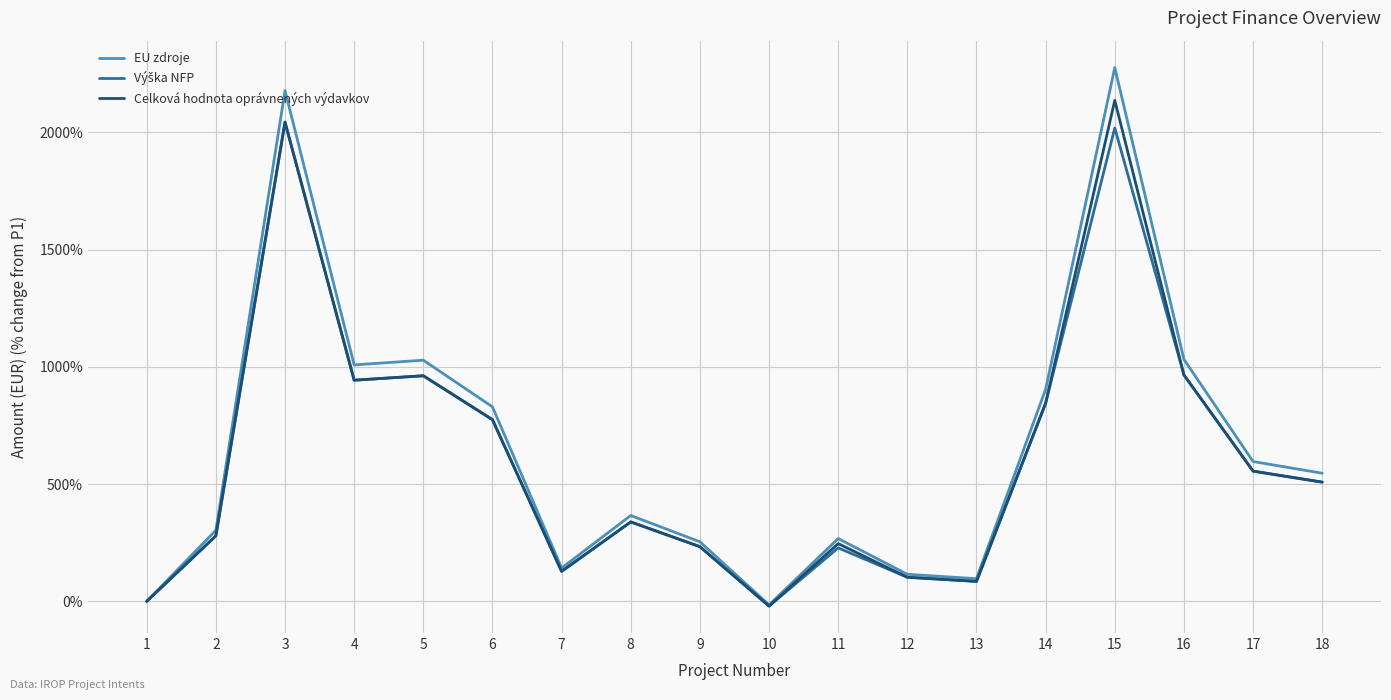

At which category is the sum across all series the highest?

15